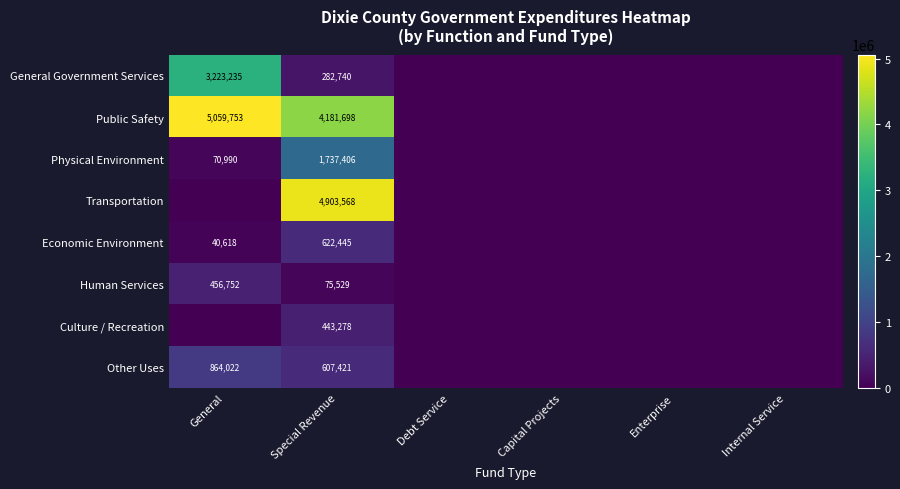

What is the total value across all series at Special Revenue?

12854085